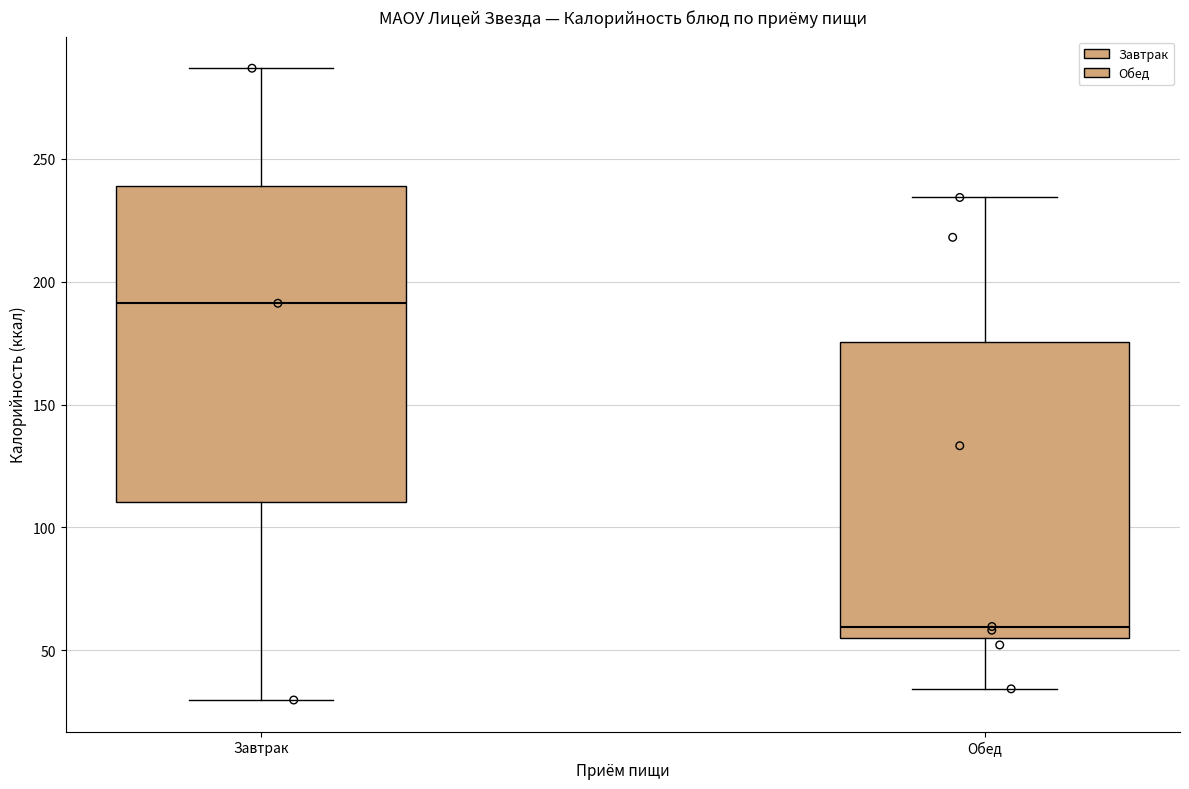

Where does the median line of the box for Обед sit on the y-axis? The values are not printed on the chart, so give them approximately, as read against the axis.

60